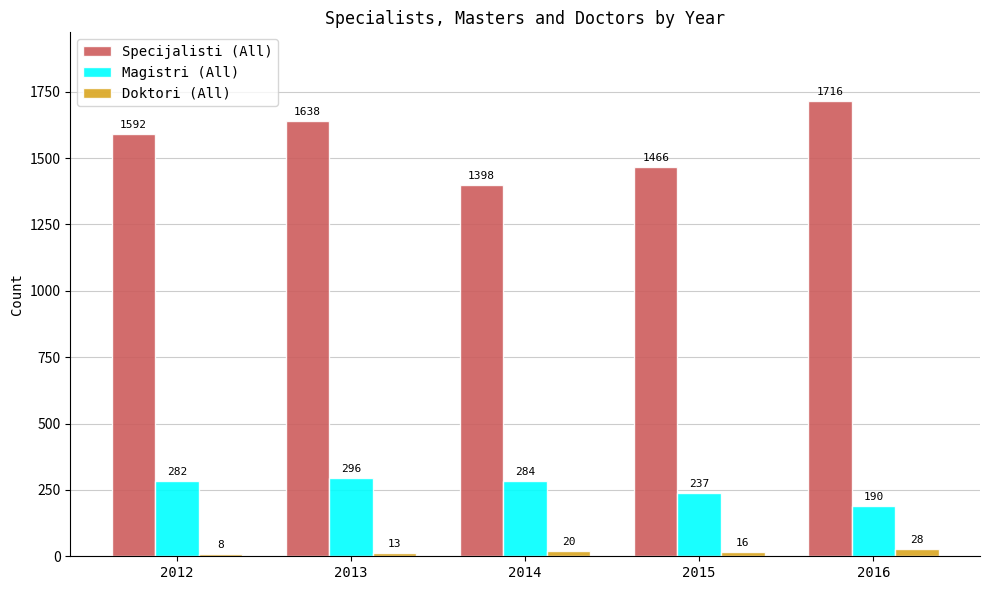

What is the value of the Magistri (All) bar at the 2nd from the left?

296